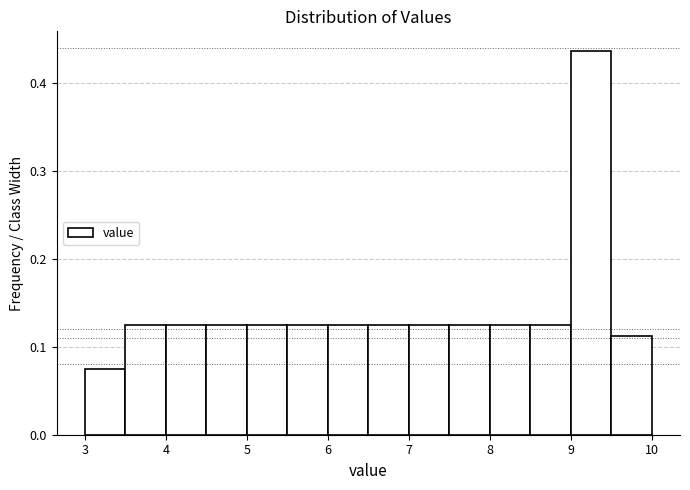

Over which range of the x-axis is the bar tallest?

9.0 to 9.5